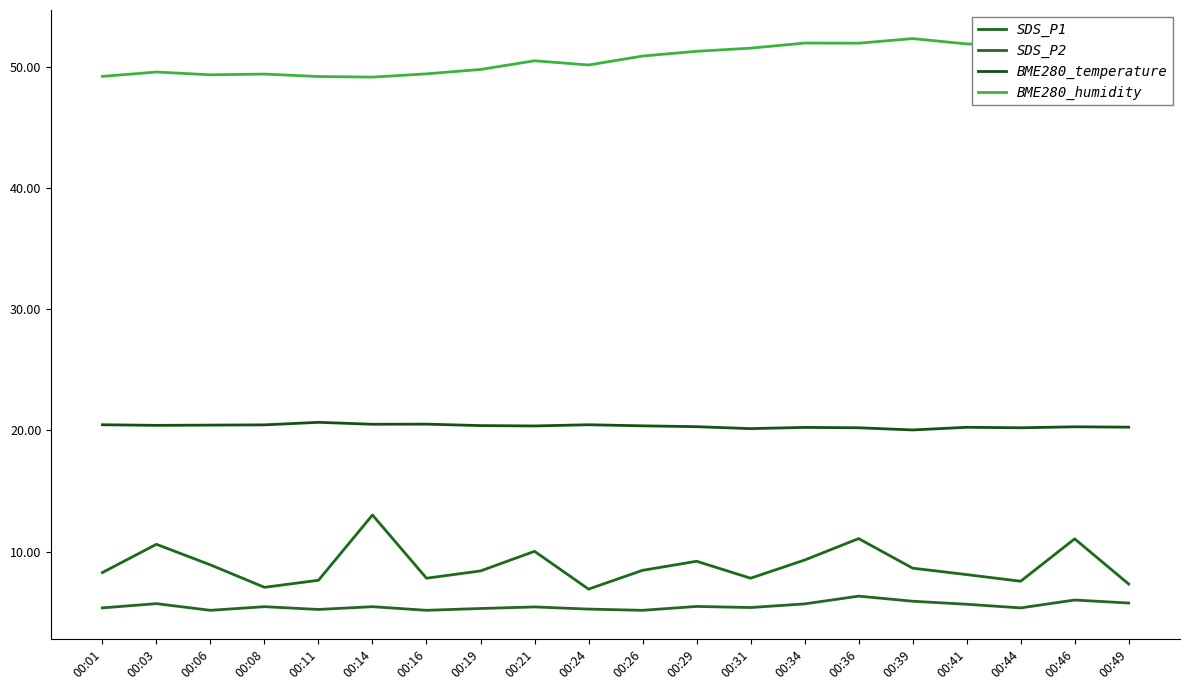

True or false: SDS_P2 and BME280_humidity cross at least once.

False